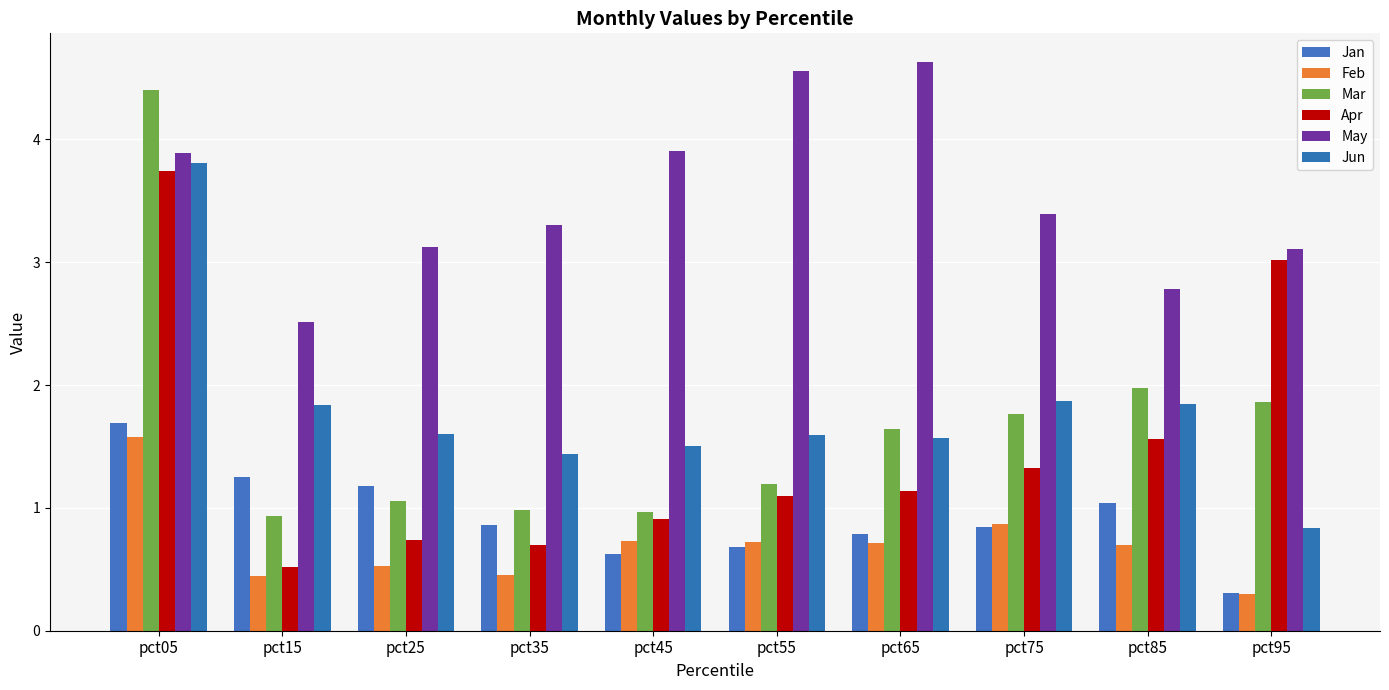

What is the lowest value of the Jun series?

0.8